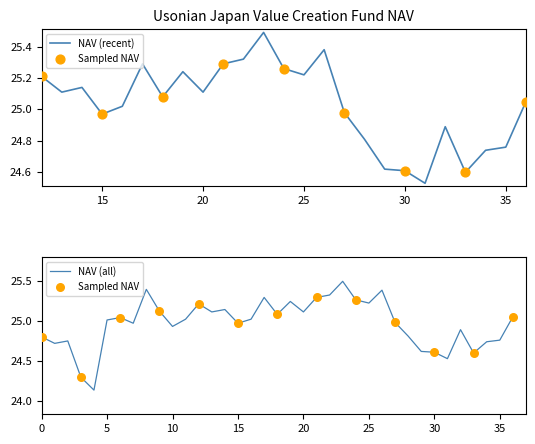

Between 35 and 12, which is larger?

12